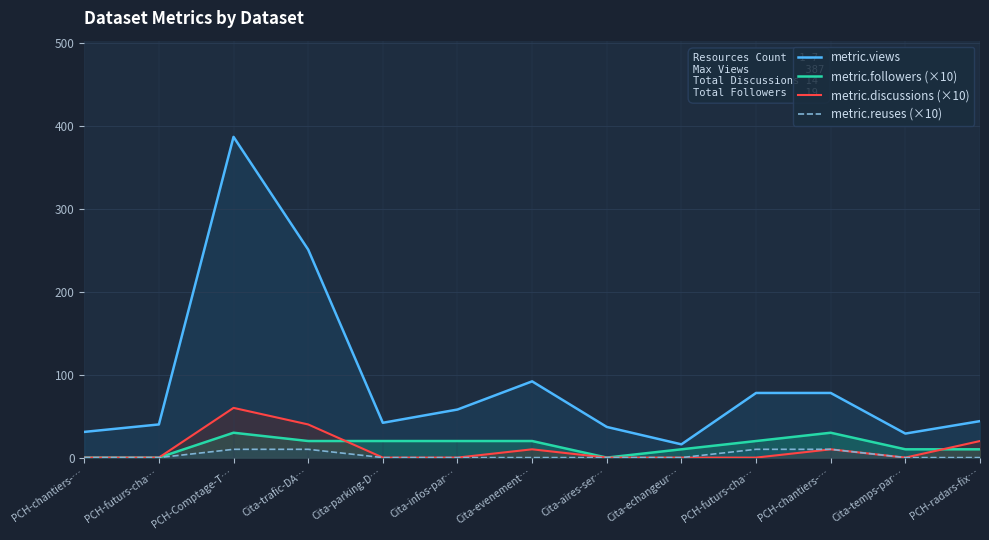

Reading left to right, list all the values displayed in this chart.

metric.views: 31	40	387	251	42	58	92	37	16	78	78	29	44
metric.followers (×10): 0	0	30	20	20	20	20	0	10	20	30	10	10
metric.discussions (×10): 0	0	60	40	0	0	10	0	0	0	10	0	20
metric.reuses (×10): 0	0	10	10	0	0	0	0	0	10	10	0	0